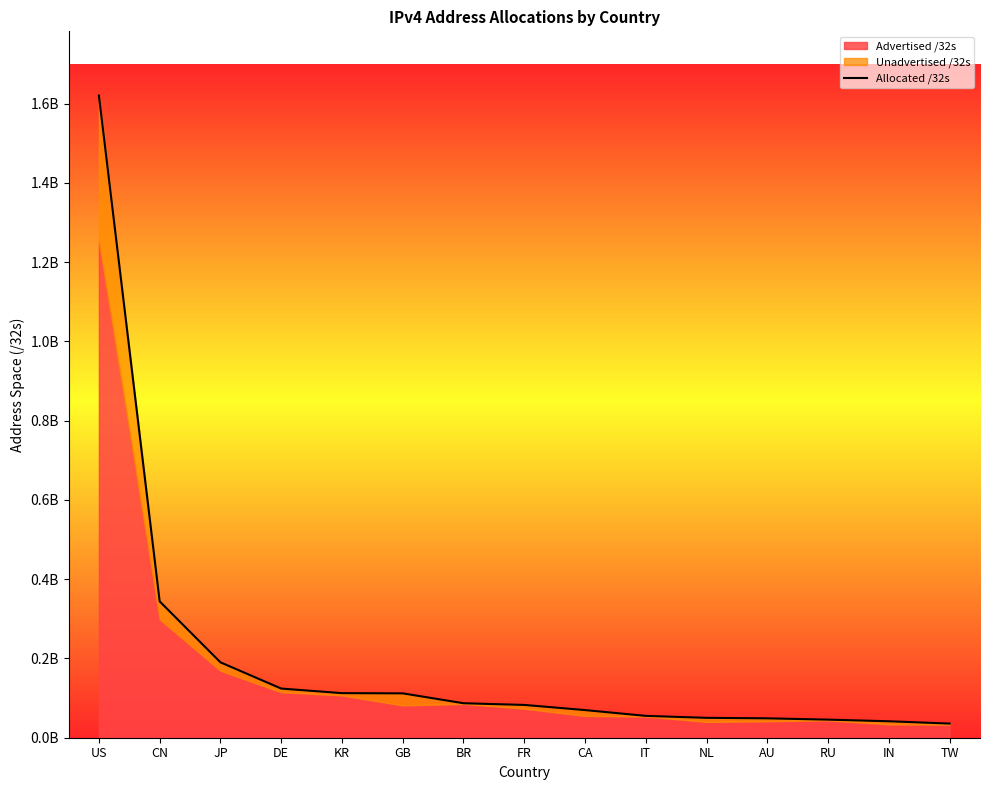

The value at IN is 0.0. True or false?

False